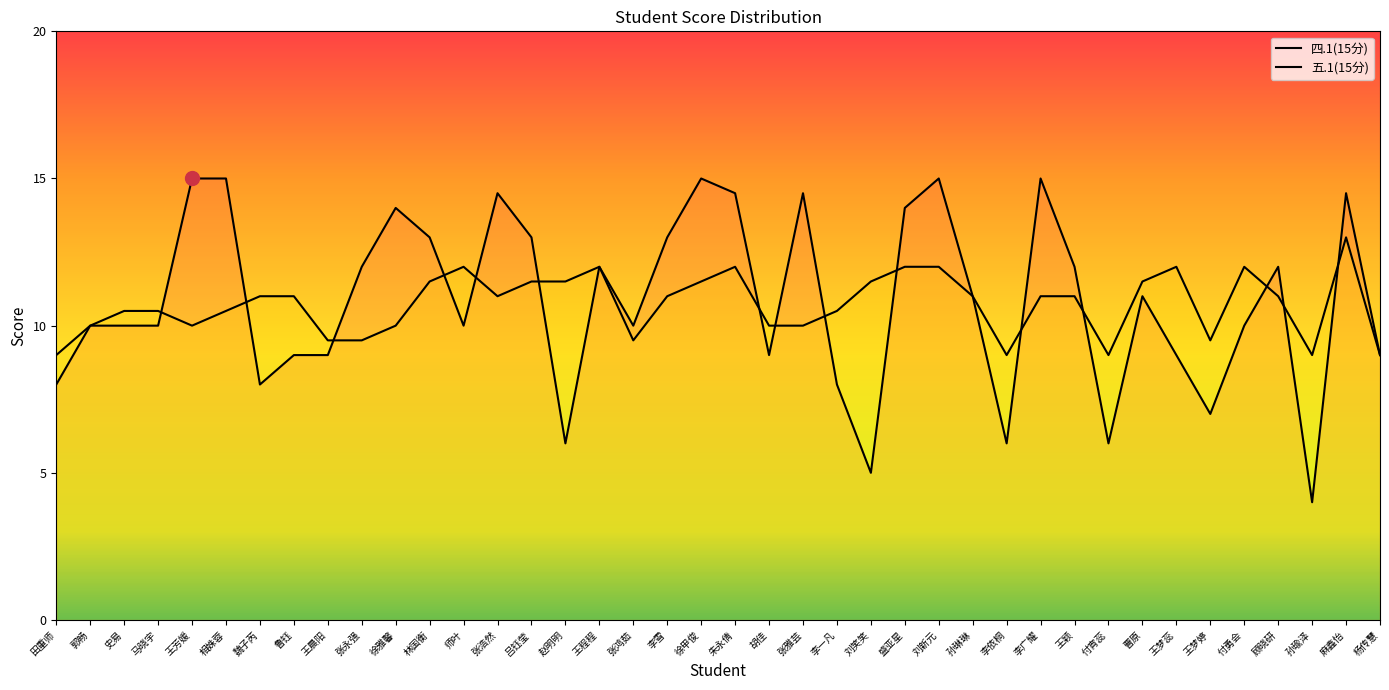

Reading left to right, transcribe all the data shown in this chart.

四.1(15分): 8.0	10.0	10.0	10.0	15.0	15.0	8.0	9.0	9.0	12.0	14.0	13.0	10.0	14.5	13.0	6.0	12.0	10.0	13.0	15.0	14.5	9.0	14.5	8.0	5.0	14.0	15.0	11.0	6.0	15.0	12.0	6.0	11.0	9.0	7.0	10.0	12.0	4.0	14.5	9.0
五.1(15分): 9.0	10.0	10.5	10.5	10.0	10.5	11.0	11.0	9.5	9.5	10.0	11.5	12.0	11.0	11.5	11.5	12.0	9.5	11.0	11.5	12.0	10.0	10.0	10.5	11.5	12.0	12.0	11.0	9.0	11.0	11.0	9.0	11.5	12.0	9.5	12.0	11.0	9.0	13.0	9.0